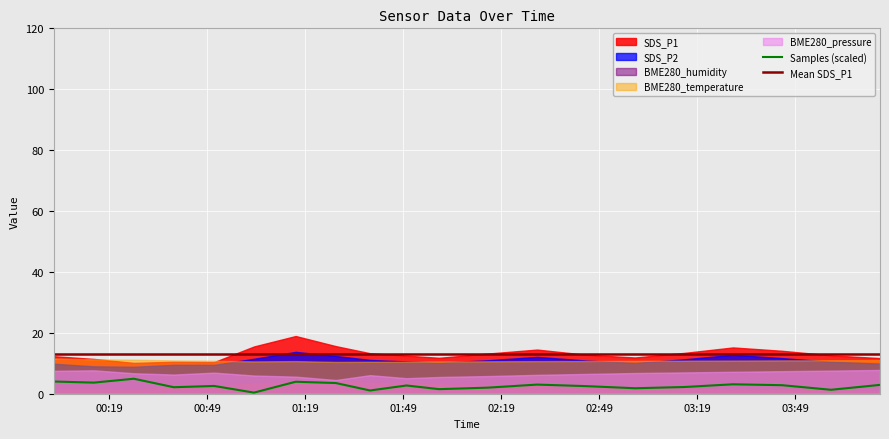

True or false: Samples (scaled) and Mean SDS_P1 cross at least once.

False